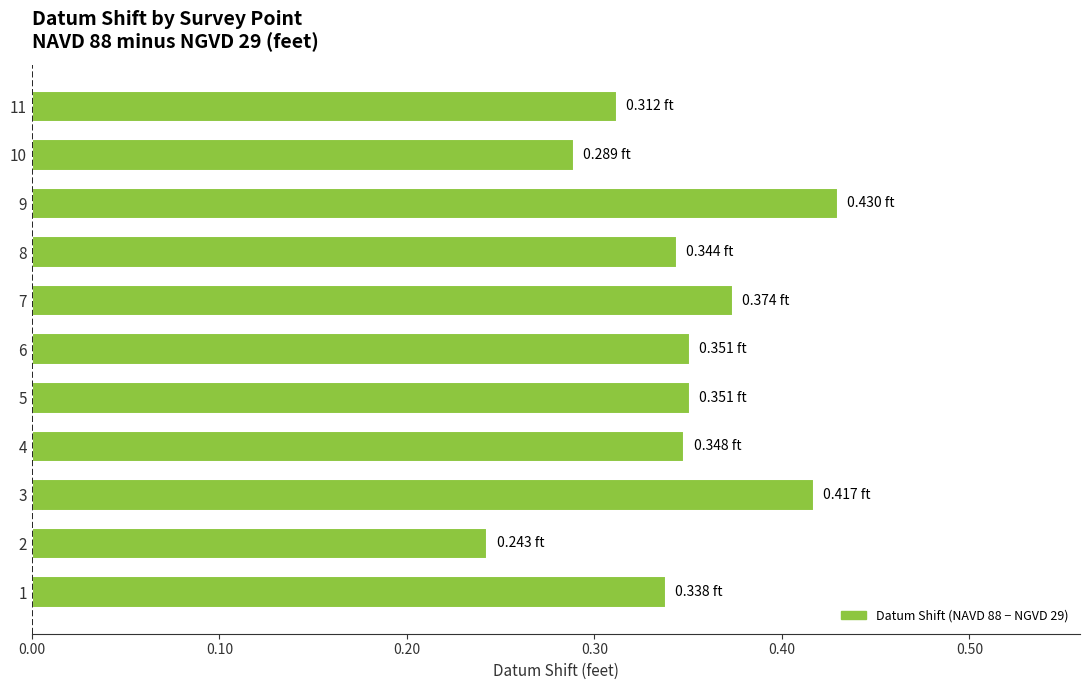

At which label is the value closest to 0?

2